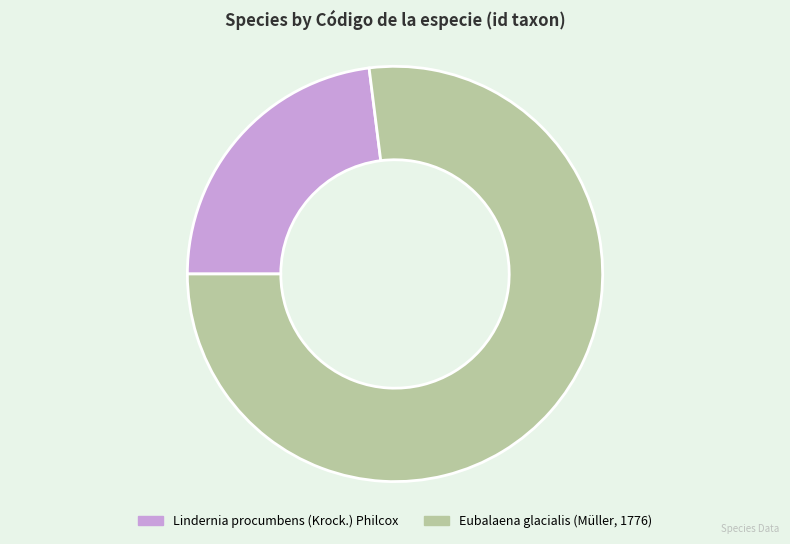

How many slices are in this pie chart?

2